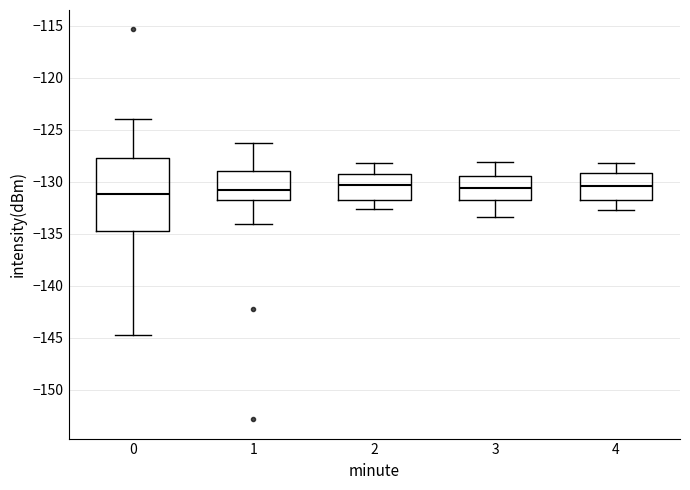

Where is the upper edge of the box at x = 3 on the y-axis? The values are not printed on the chart, so give them approximately, as read against the axis.

-129.5